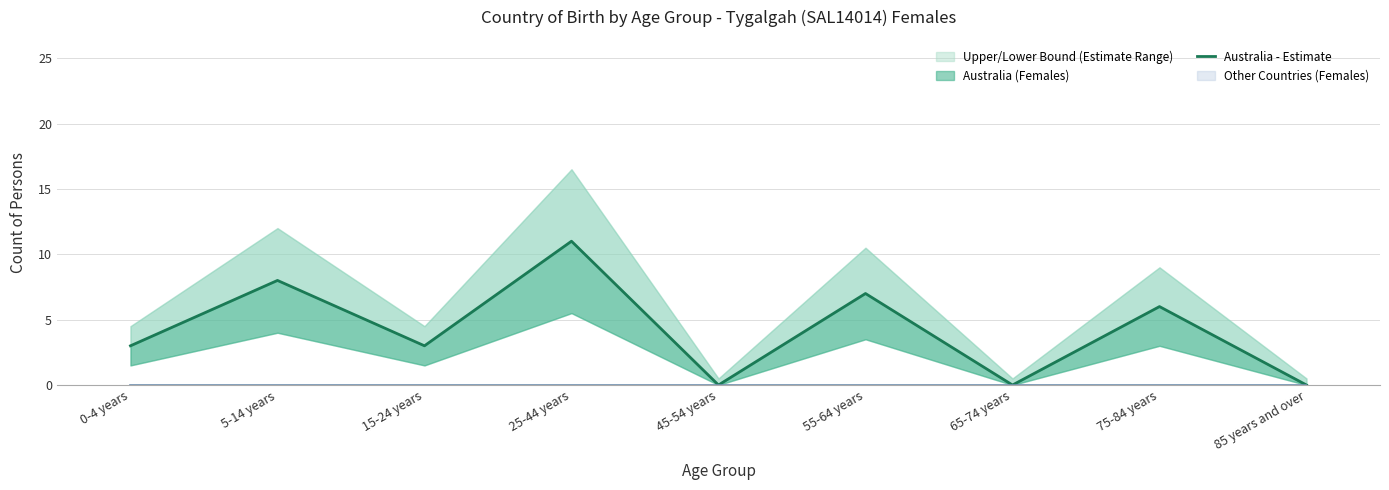

Rank the categories by value from highest to lowest.

25-44 years, 5-14 years, 55-64 years, 75-84 years, 0-4 years, 15-24 years, 45-54 years, 65-74 years, 85 years and over